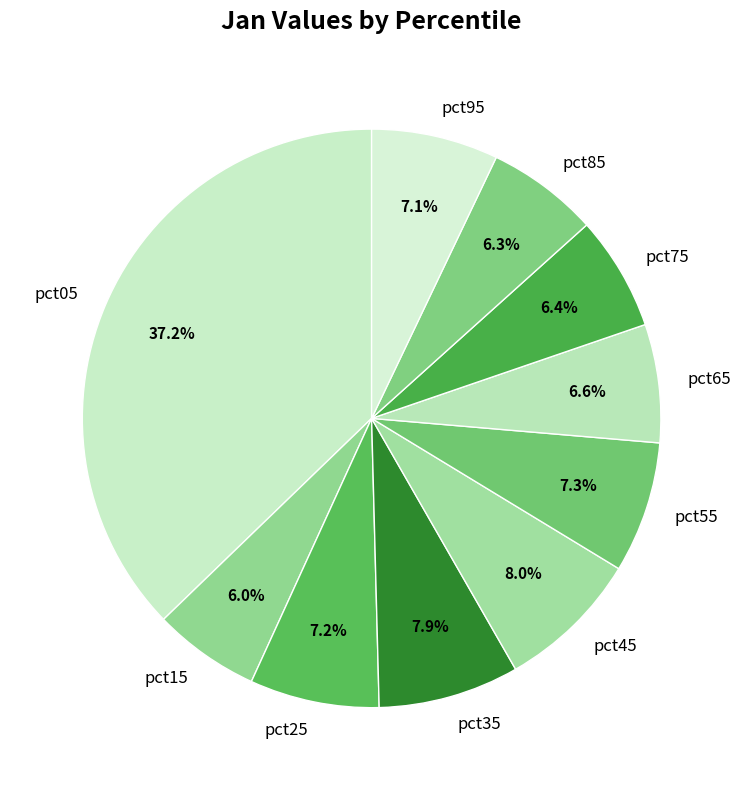

Is there a majority slice in this chart?

No